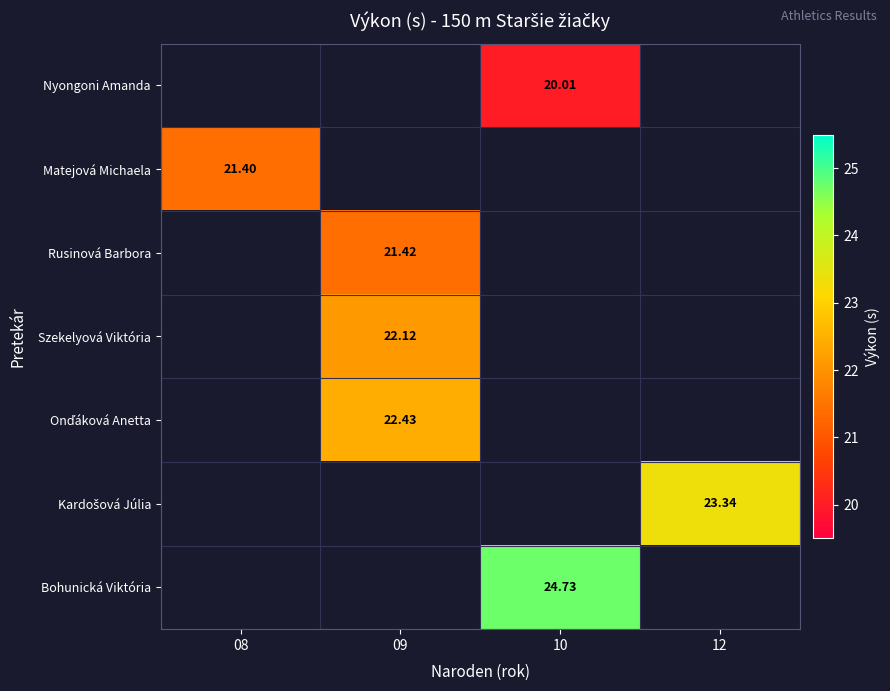

The value of Szekelyová Viktória at 09 is 29.1. True or false?

False